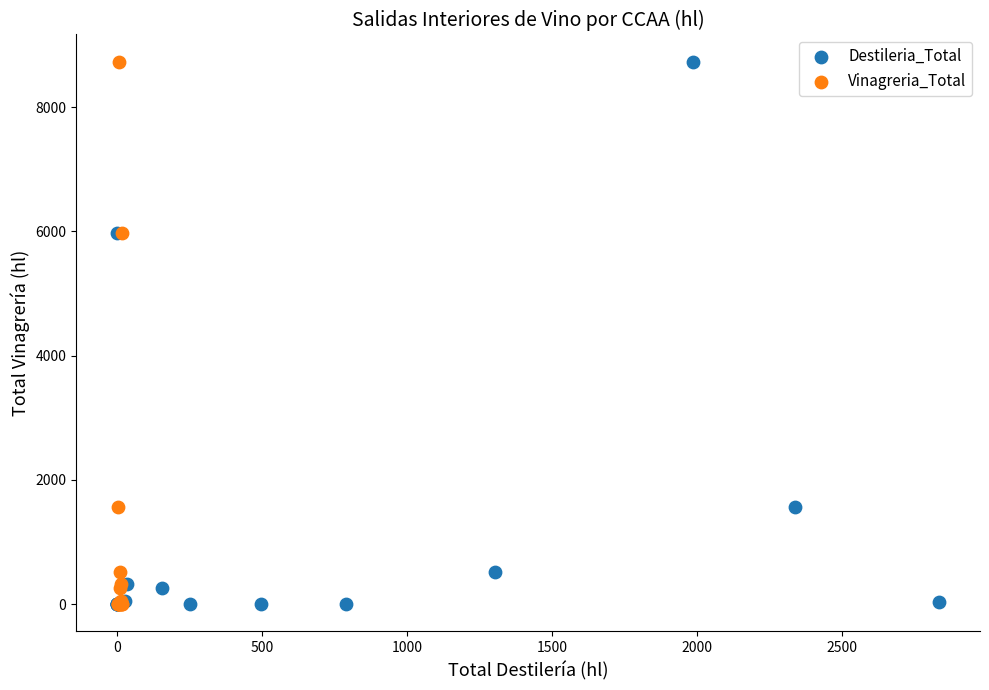

What are all the series names shown in the legend?

Destileria_Total, Vinagreria_Total